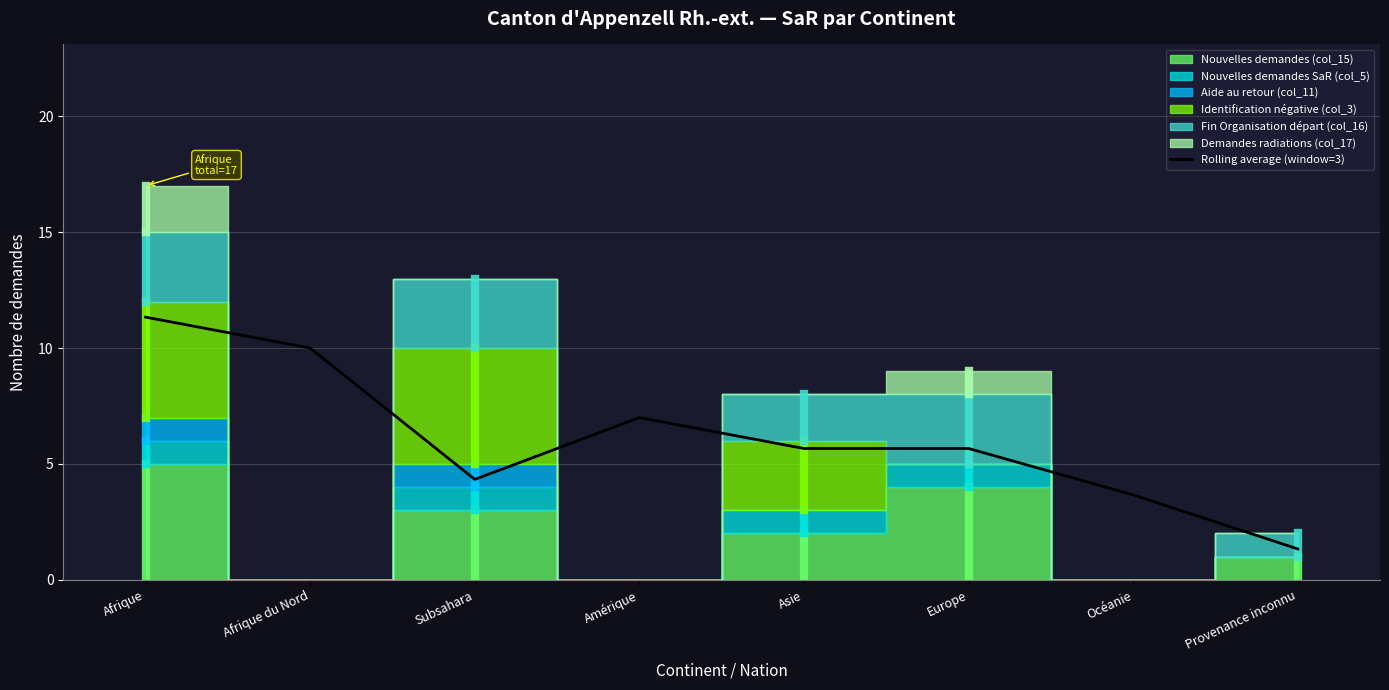

What is the difference between the maximum and second lowest values?

7.7